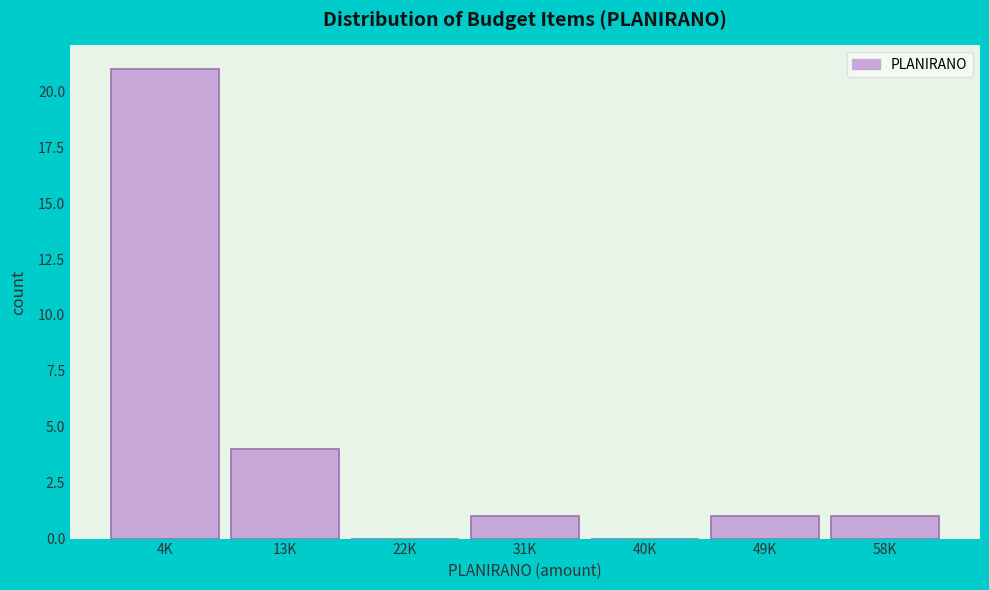

Reading left to right, list all the values displayed in this chart.

4K=21	13K=4	22K=0	31K=1	40K=0	49K=1	58K=1